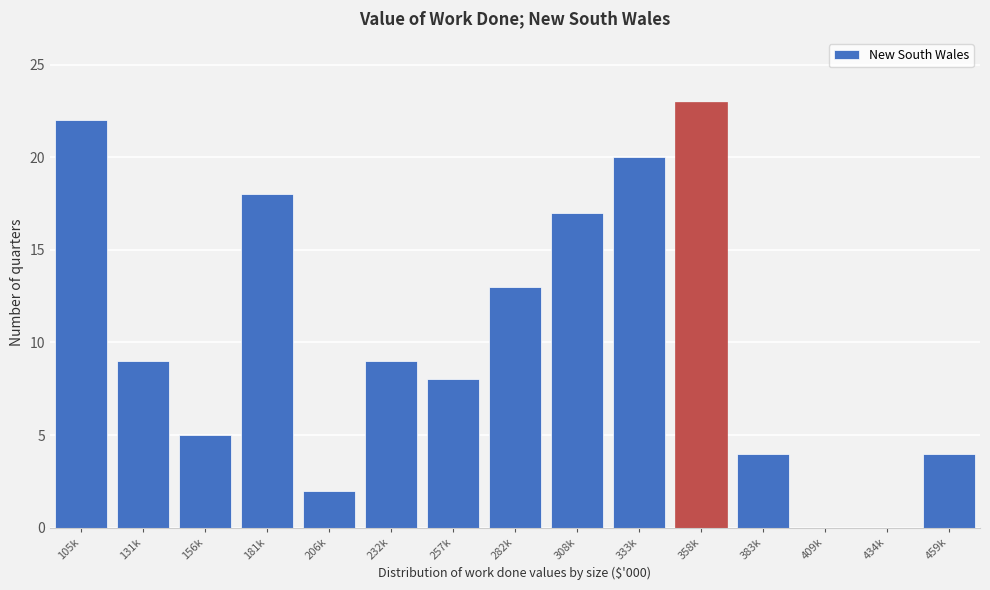

Reading right to left, list all the values displayed in this chart.

459k=4	434k=0	409k=0	383k=4	358k=23	333k=20	308k=17	282k=13	257k=8	232k=9	206k=2	181k=18	156k=5	131k=9	105k=22